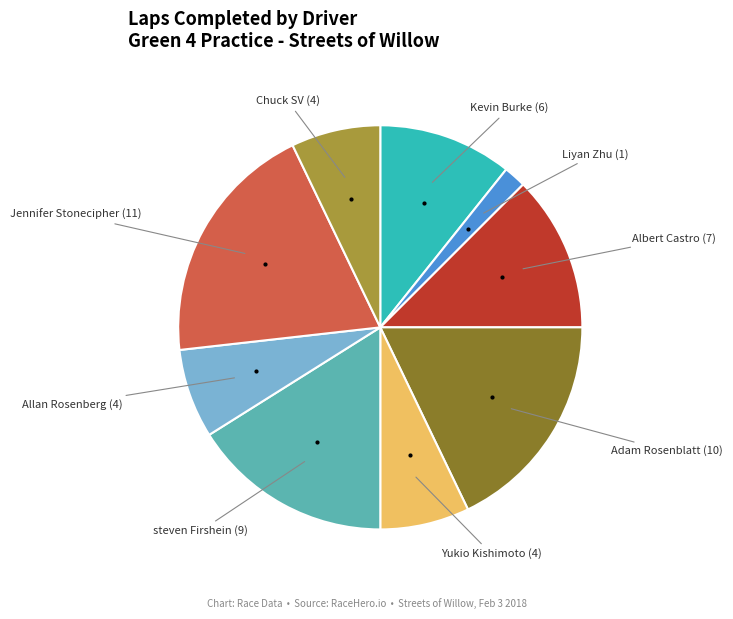

Is there a majority slice in this chart?

No